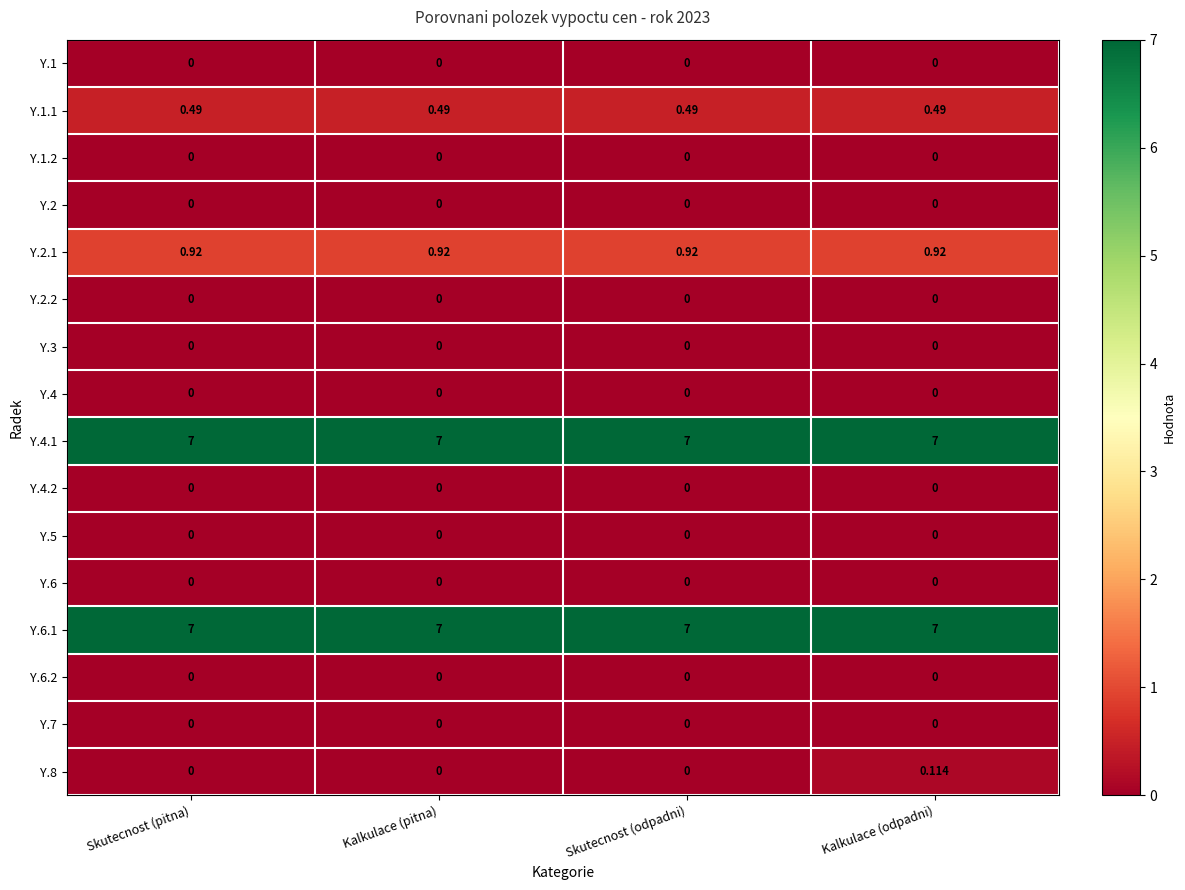

Is the value of Y.8 at Kalkulace (odpadni) greater than the value of Y.5 at Skutecnost (pitna)?

Yes